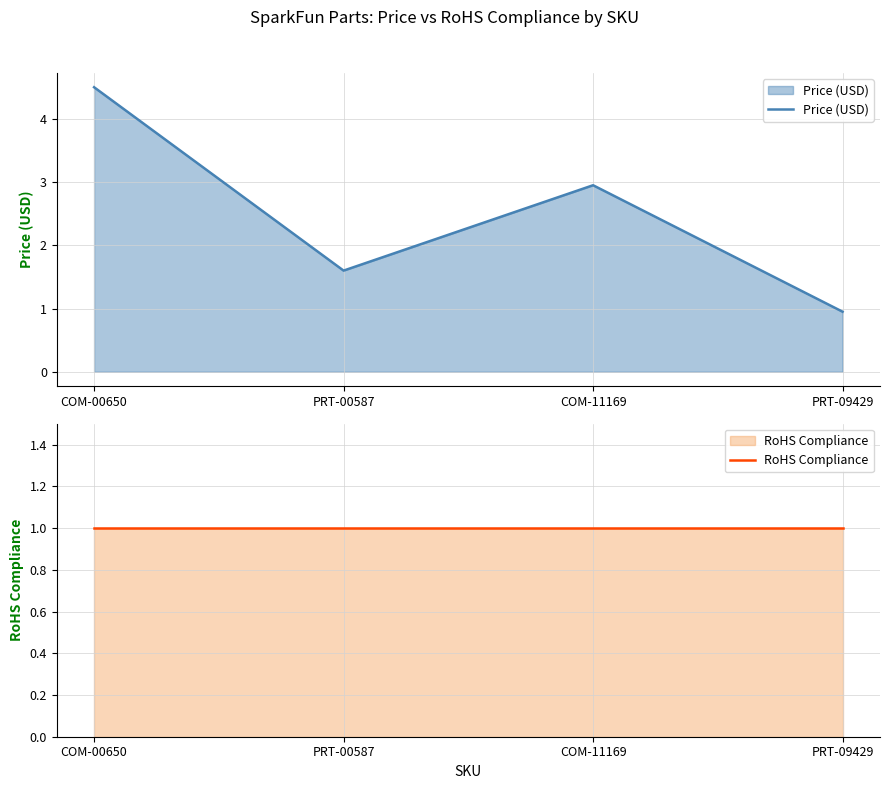

Where do Price (USD) and RoHS Compliance first cross each other?

COM-11169 and PRT-09429